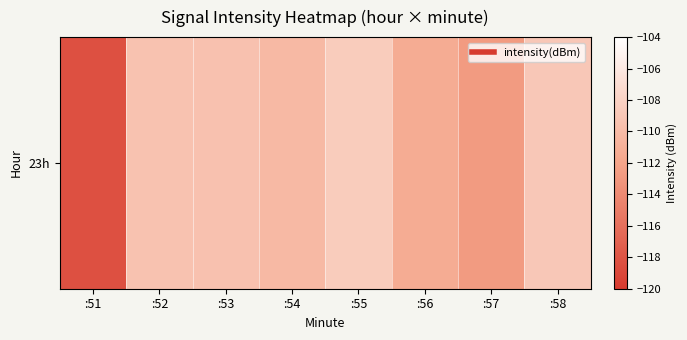

Reading left to right, transcribe all the data shown in this chart.

-118.3	-109.4	-109.5	-110.2	-108.5	-111.3	-112.7	-108.9